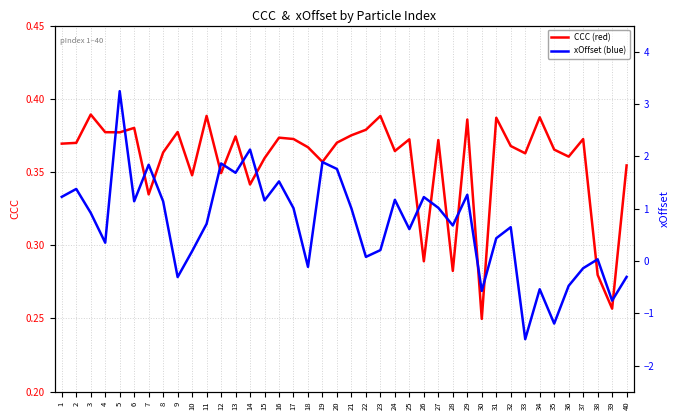

True or false: CCC (red) has a value of 0.4 at 1.

True